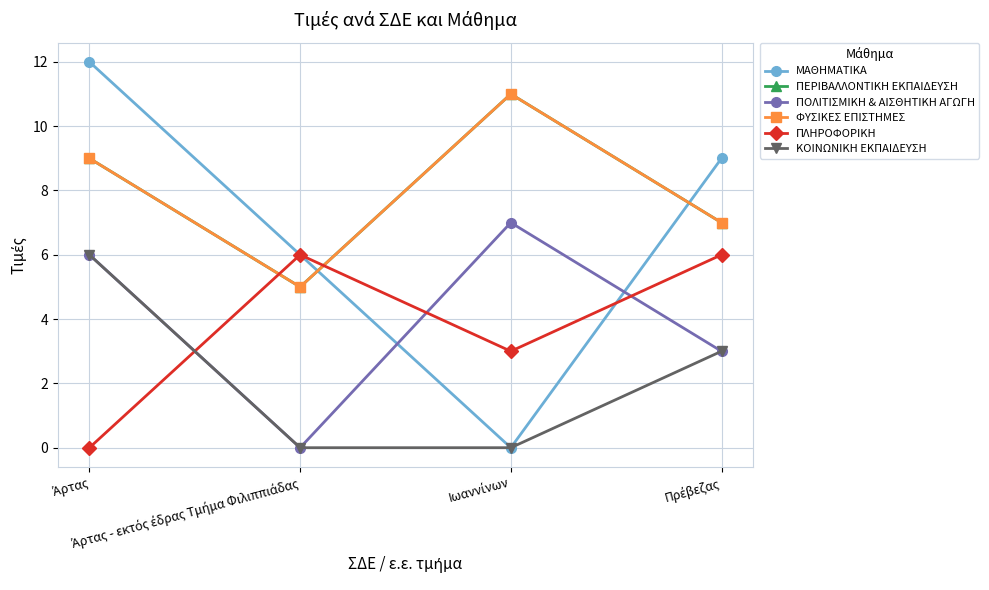

At which category is the sum across all series the highest?

Άρτας